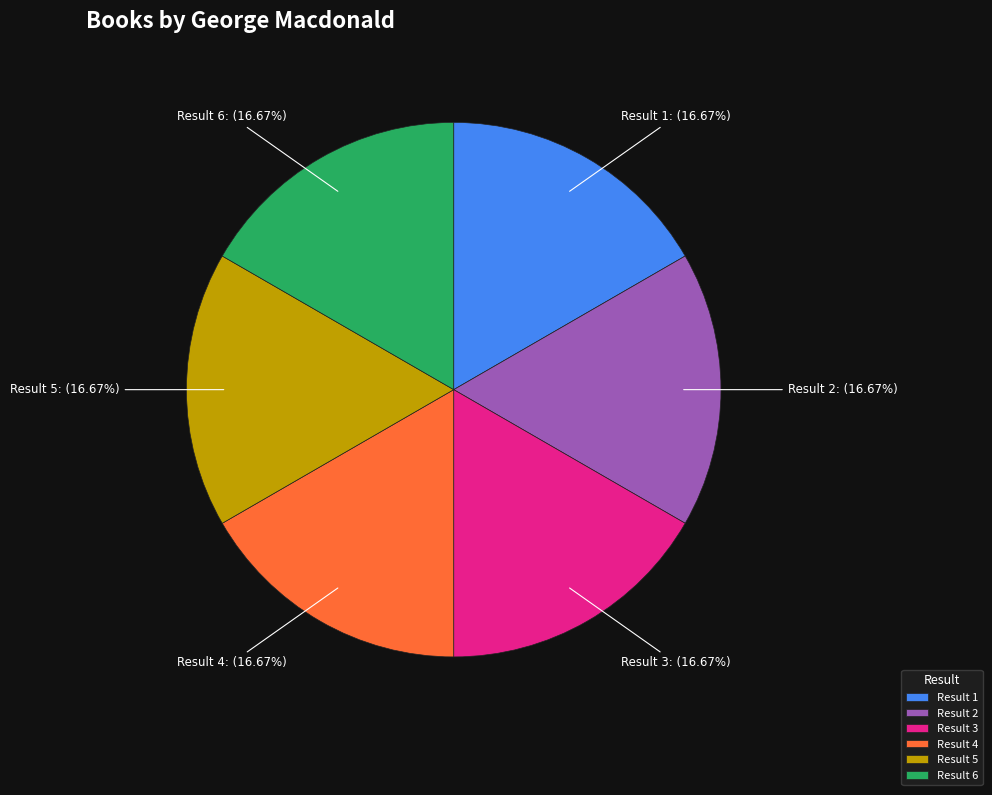

Do Result 6 and Result 4 together represent more than half of the pie?

No